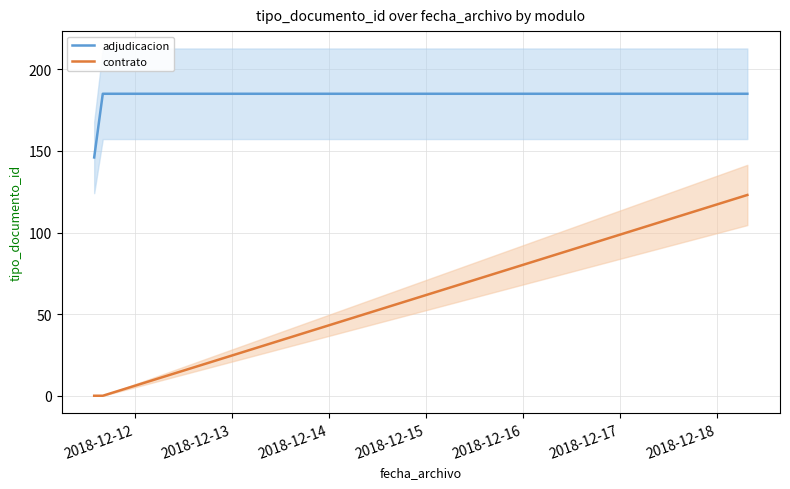

How many data points in contrato are above 0?

1